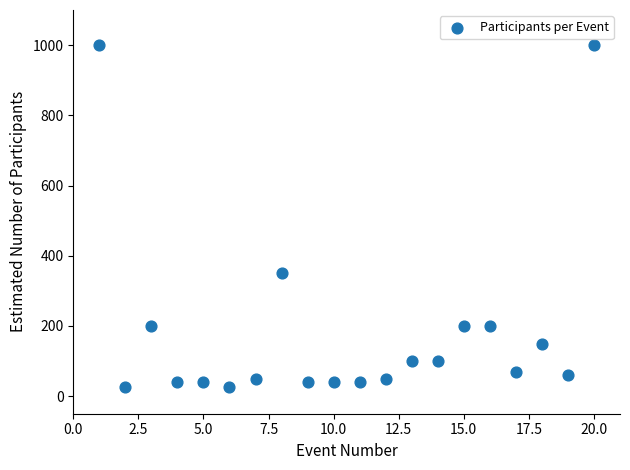

What Y value in the scatter plot is closest to 512?

350